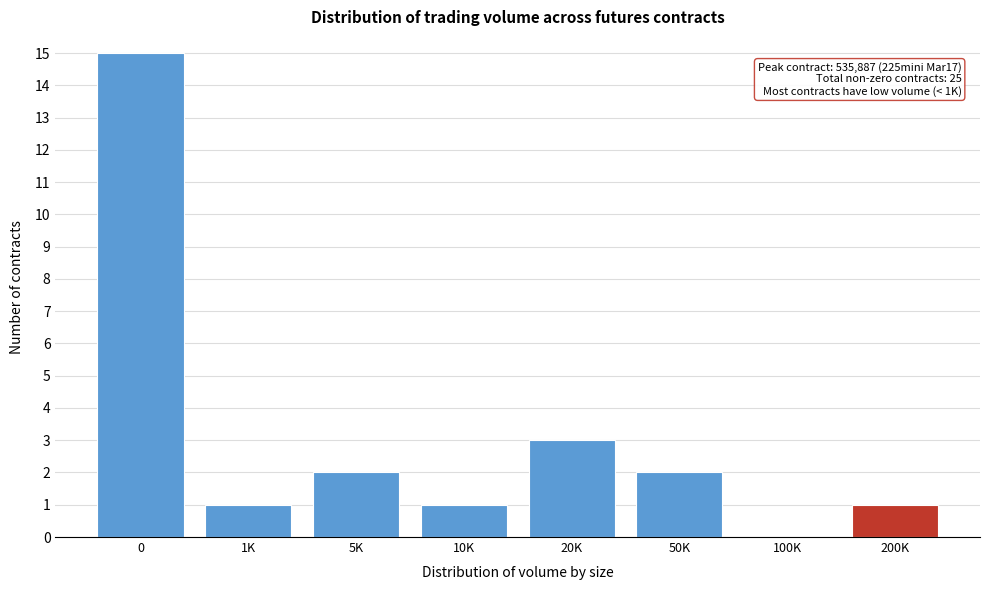

Reading left to right, extract all data points from this chart.

0=15	1K=1	5K=2	10K=1	20K=3	50K=2	100K=0	200K=1